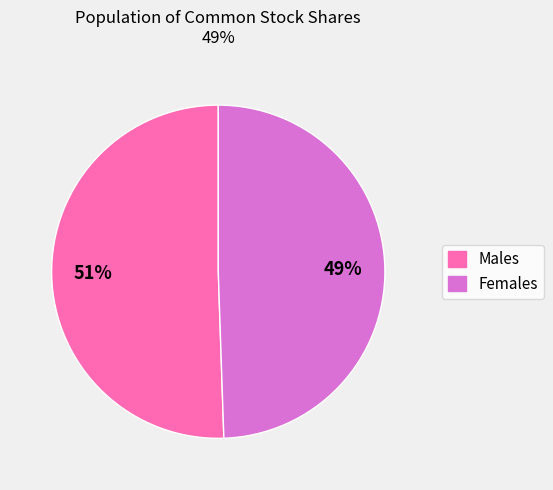

Combined, do Females and Males account for over 50%?

Yes